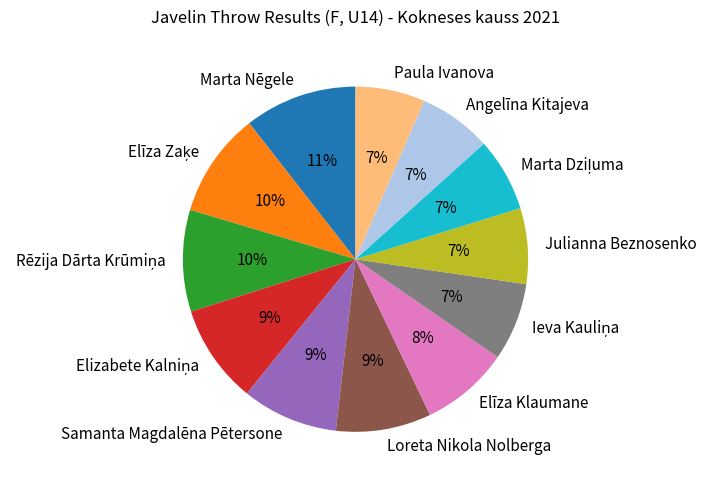

True or false: Samanta Magdalēna Pētersone accounts for 9% of the total.

True